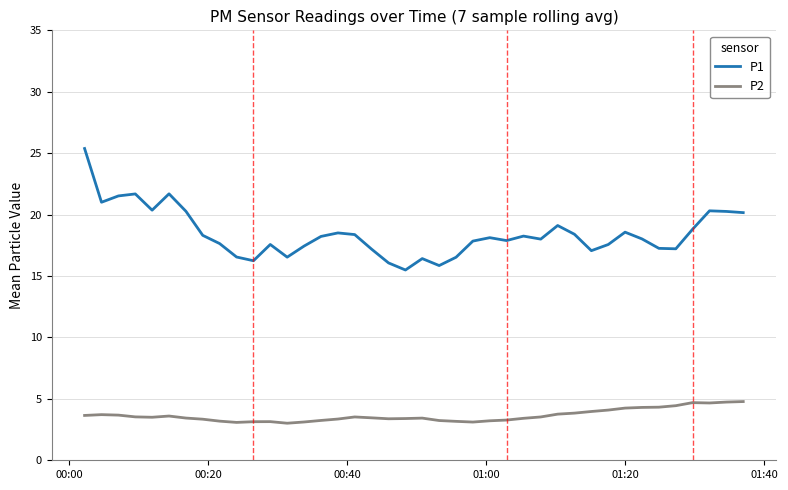

What is the average value of the P1 series?

18.4